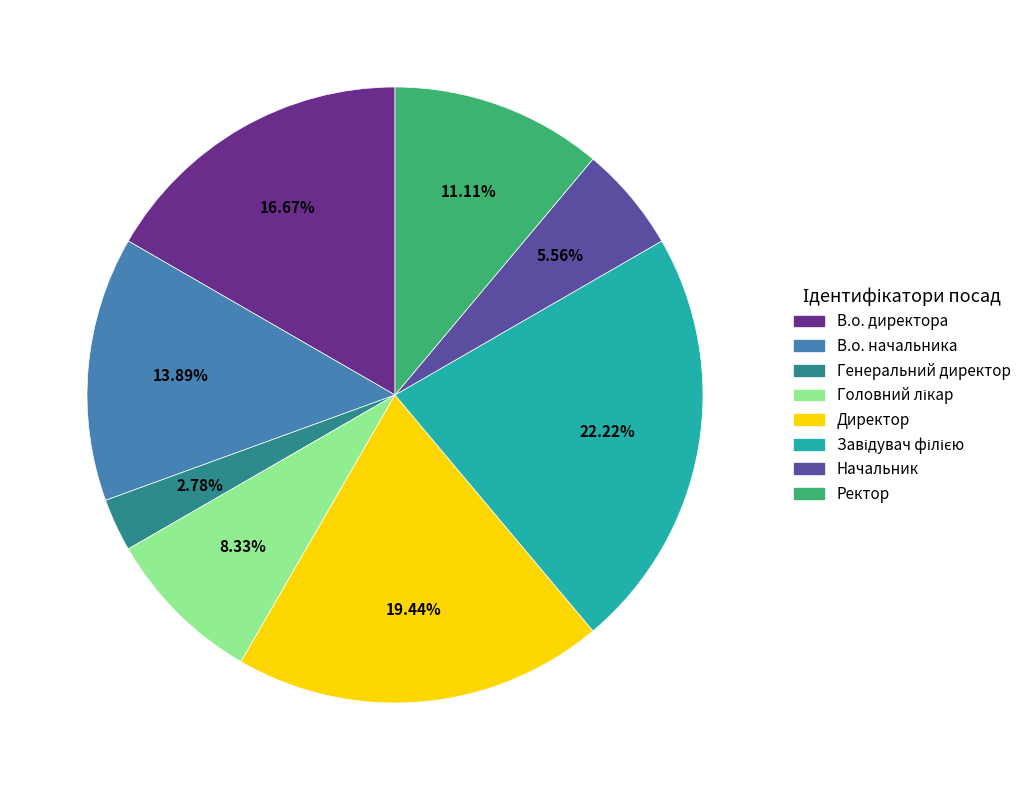

The В.о. директора slice represents 17% of the pie. True or false?

True